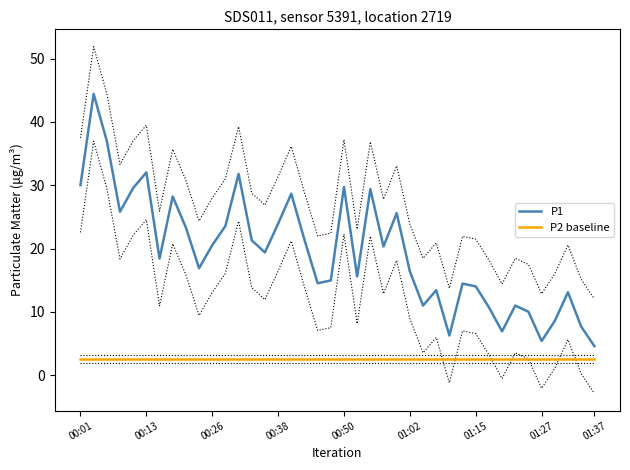

At how many categories does at least one series exceed 13?

30